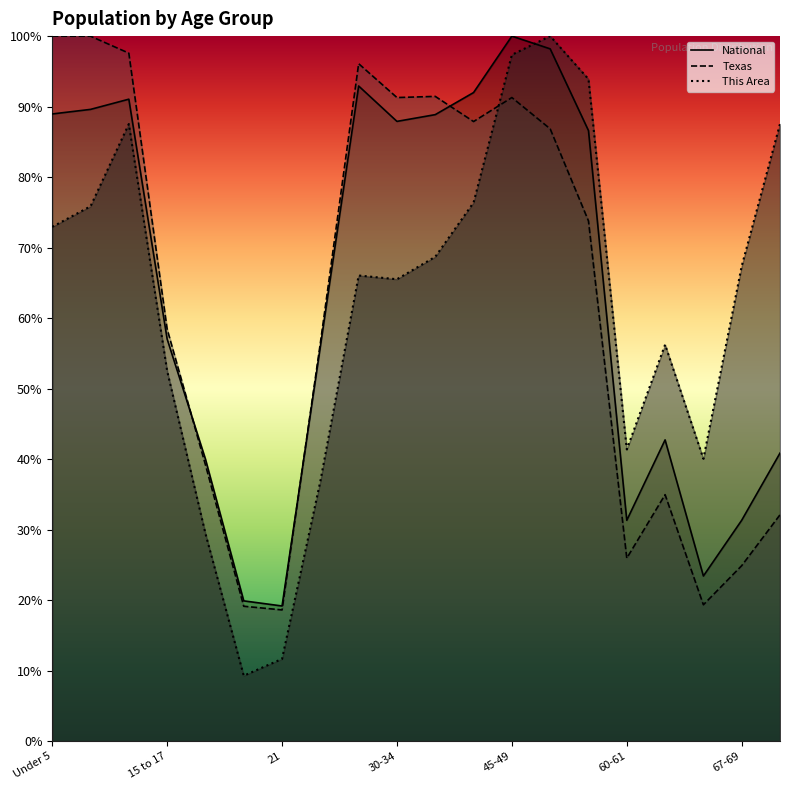

Which series has the largest range (max minus min)?

This Area